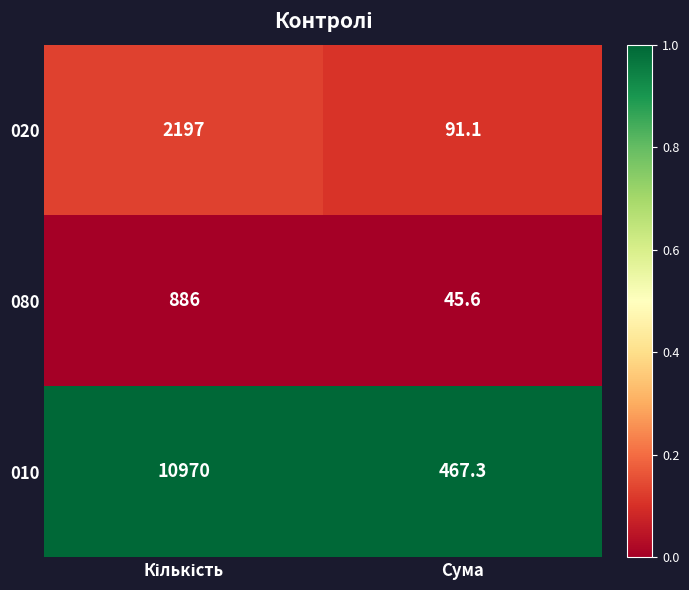

Reading left to right, extract all data points from this chart.

020: 2197.0	91.1
080: 886.0	45.6
010: 10970.0	467.3